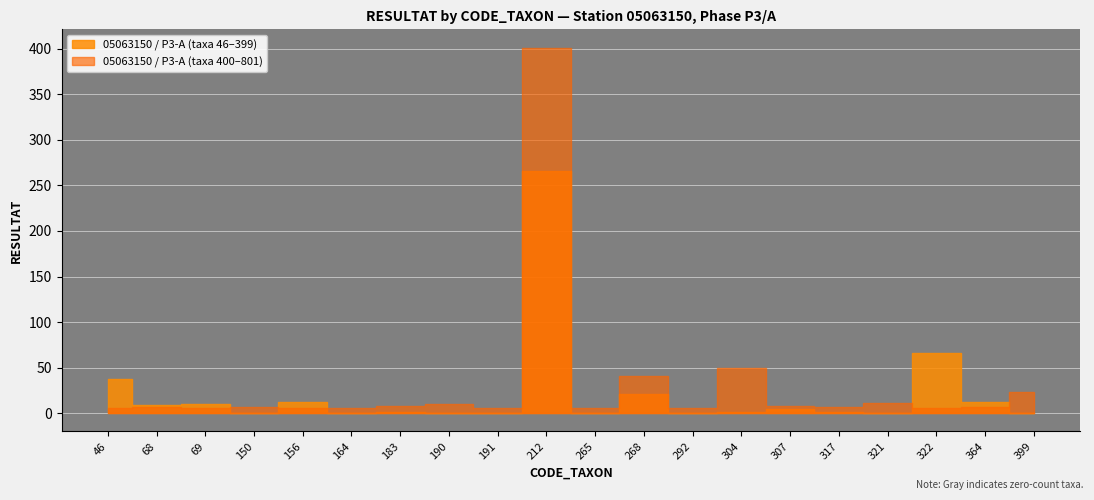

How many series are shown in this chart?

2